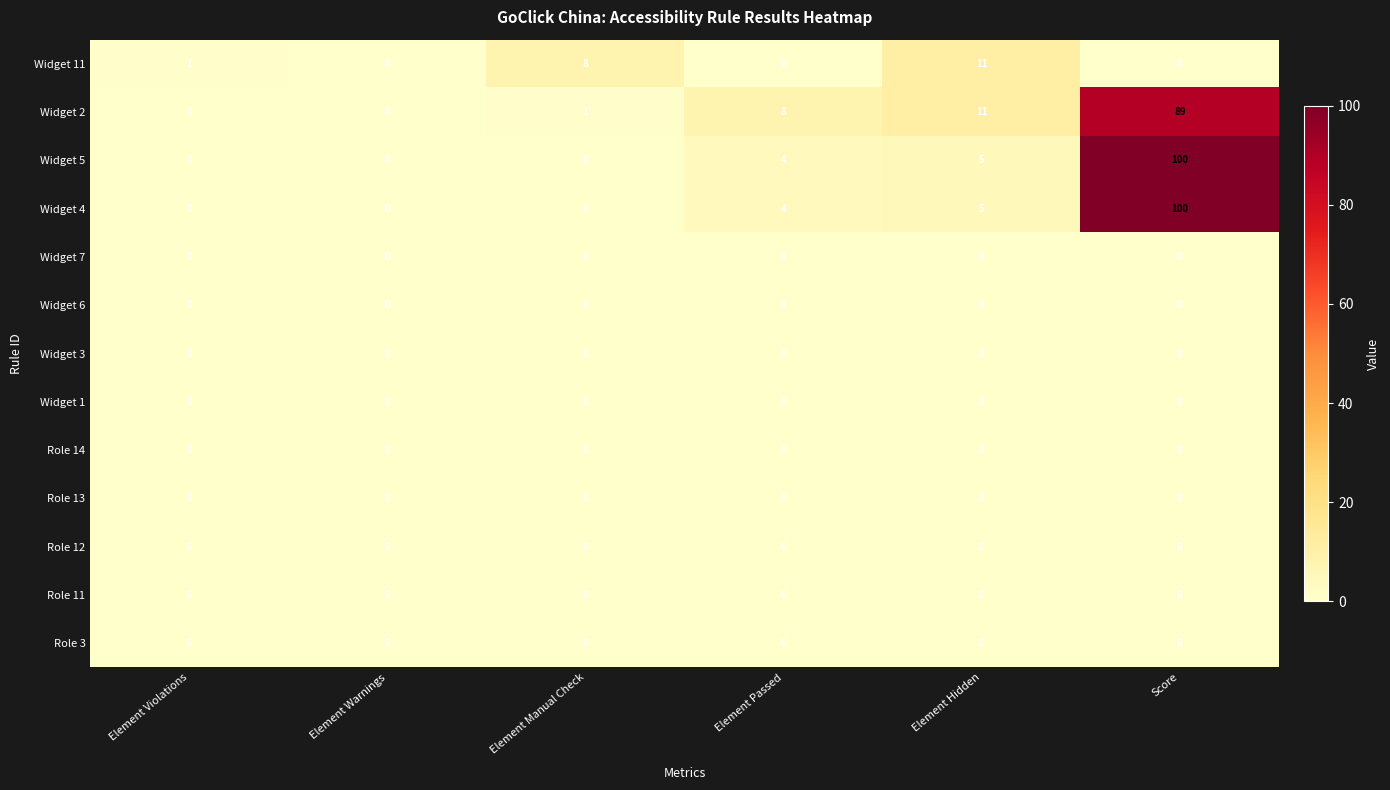

What is the highest value of the Widget 5 series?

100